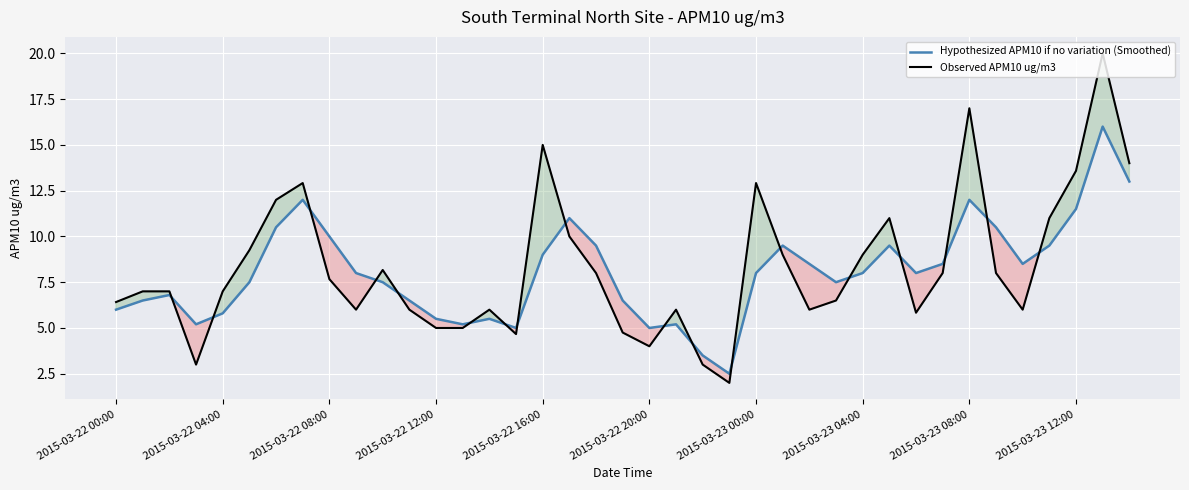

What is the difference between the highest and lowest values at 2015-03-22 20:00?

1.0